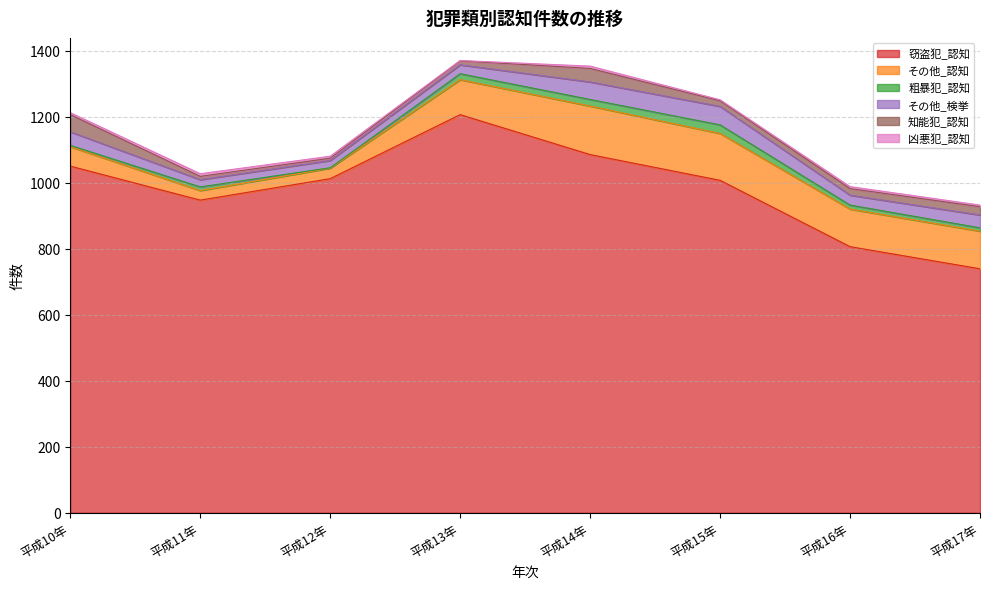

Reading right to left, what are all the values shown in this chart?

窃盗犯_認知: 739	806	1007	1085	1206	1012	947	1050
その他_認知: 114	114	142	147	106	32	29	59
粗暴犯_認知: 10	12	26	20	18	1	11	4
その他_検挙: 39	30	56	53	27	22	22	41
知能犯_認知: 25	20	17	41	12	7	10	52
凶悪犯_認知: 5	6	3	7	1	6	8	6